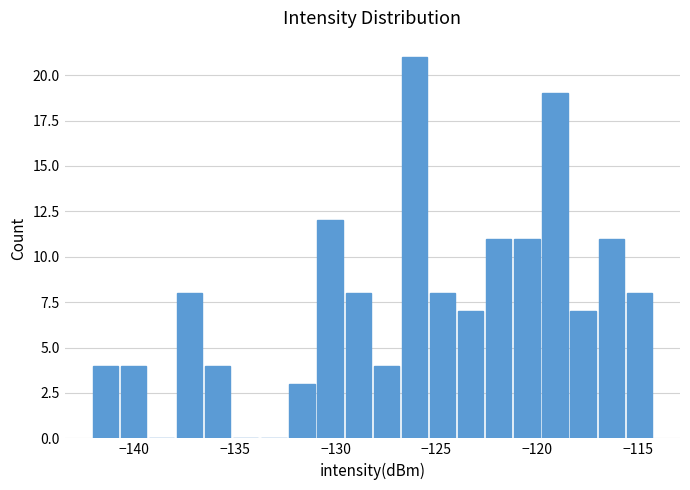

Read against the x-axis, roughly where is the centre of the tallest bar?

-126.0